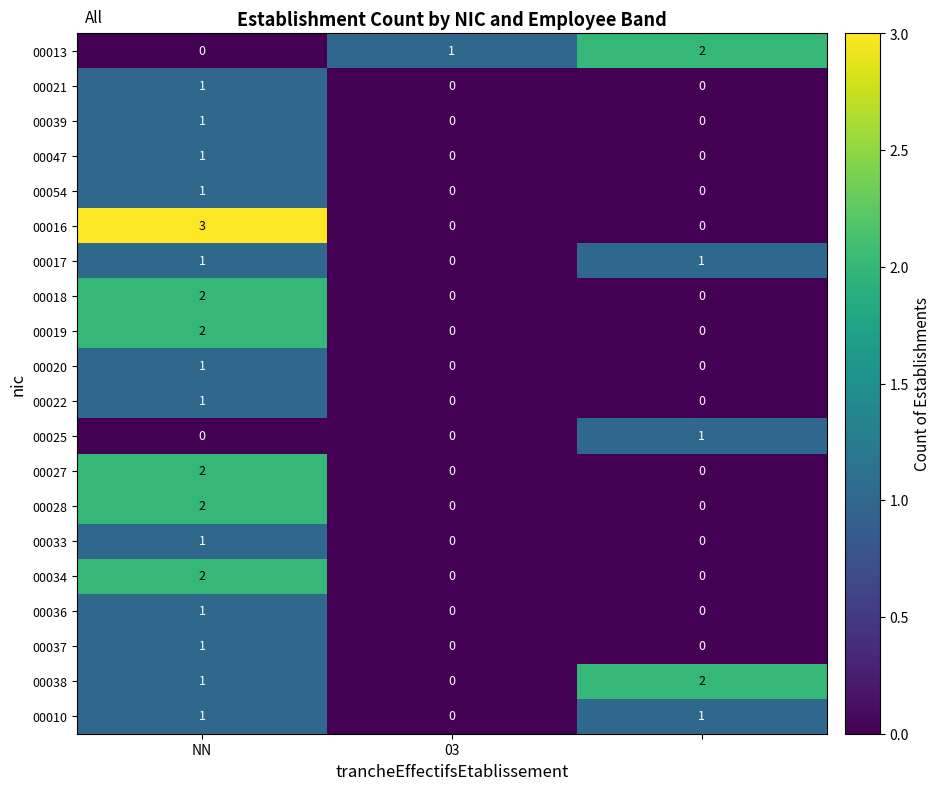

Which series has the largest range (max minus min)?

00016